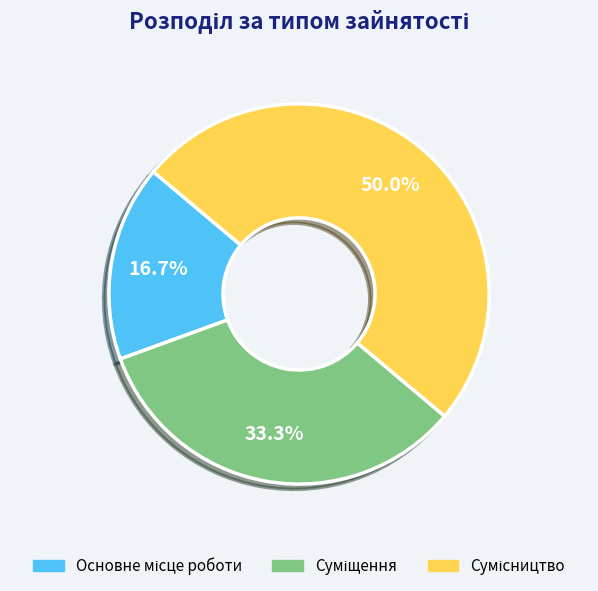

How many slices are in this pie chart?

3